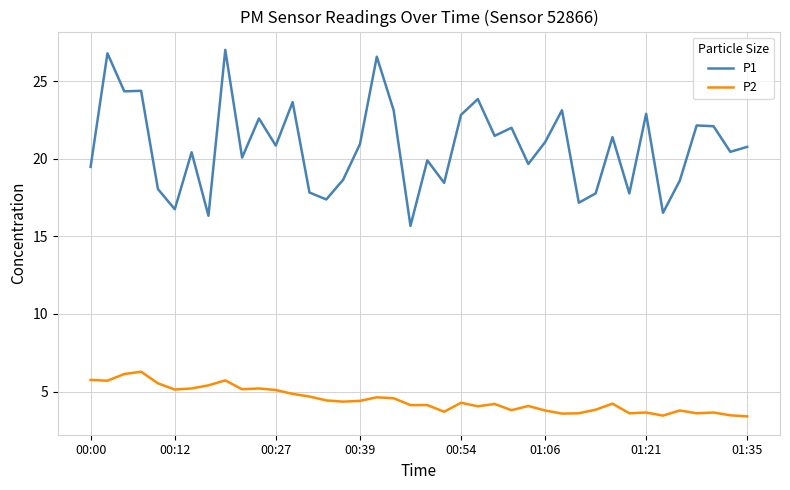

Which series has the widest spread of values?

P1